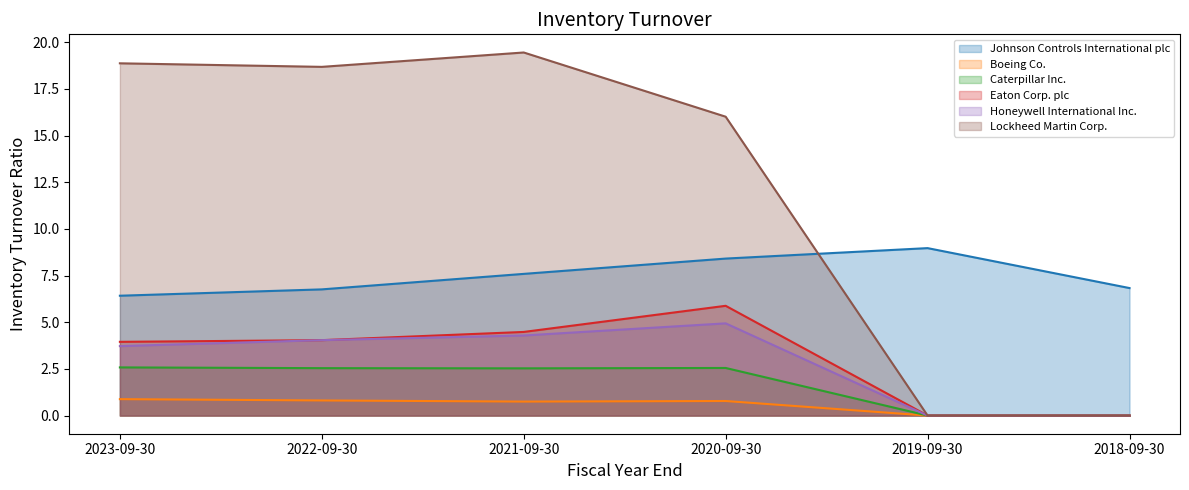

What are all the series names shown in the legend?

Johnson Controls International plc, Boeing Co., Caterpillar Inc., Eaton Corp. plc, Honeywell International Inc., Lockheed Martin Corp.